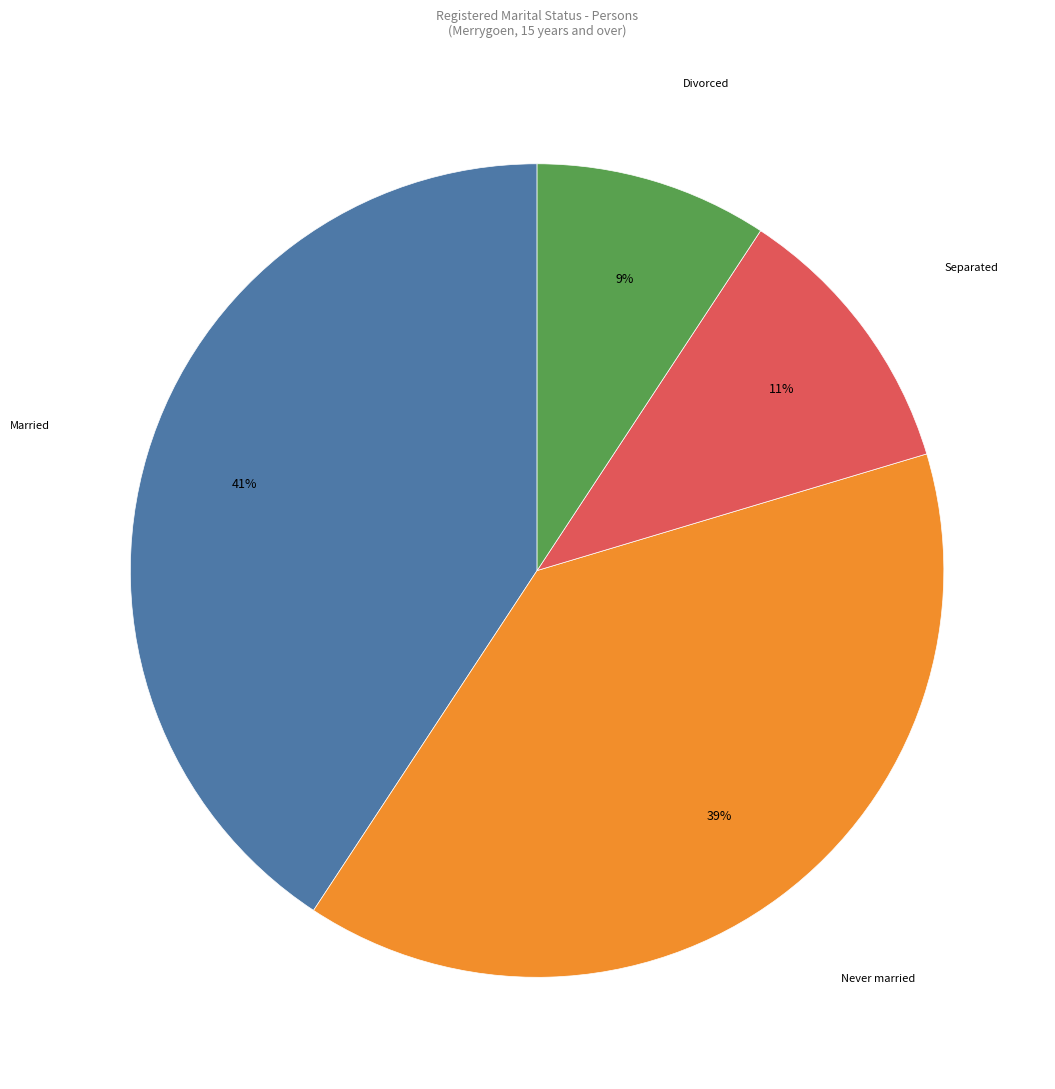

Is it true that Never married is 28% of the pie?

False